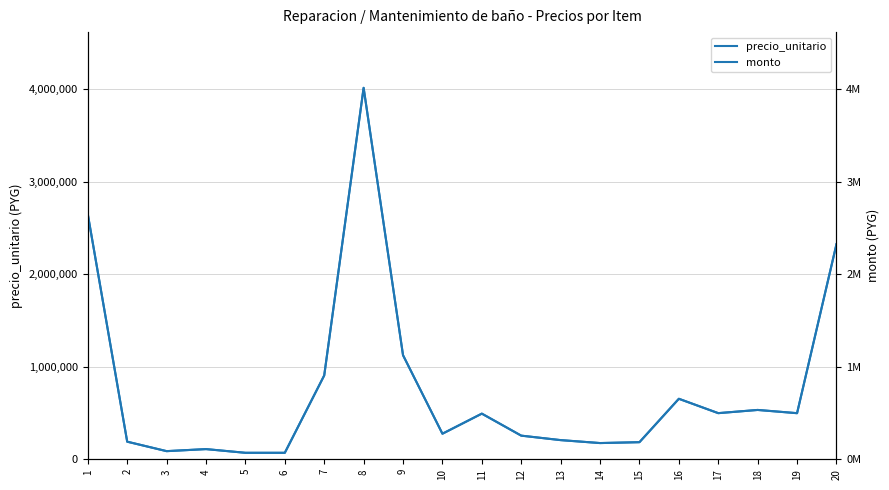

How many data points in precio_unitario are less than 493485?

10